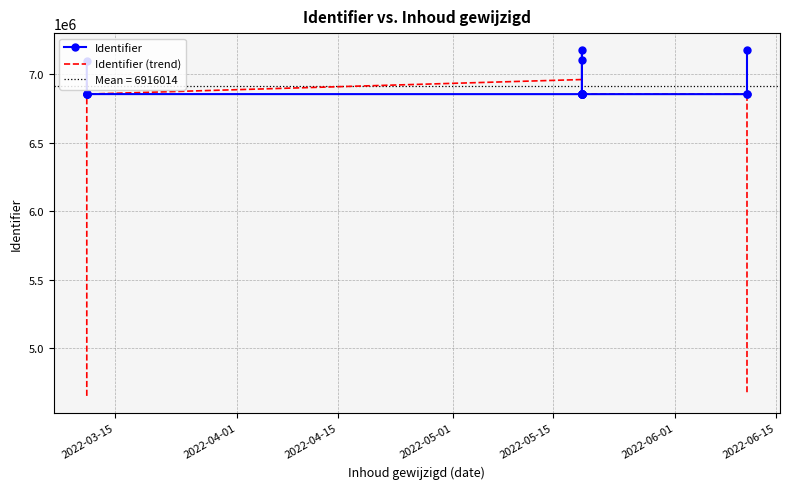

Count the number of data series in this chart.

2